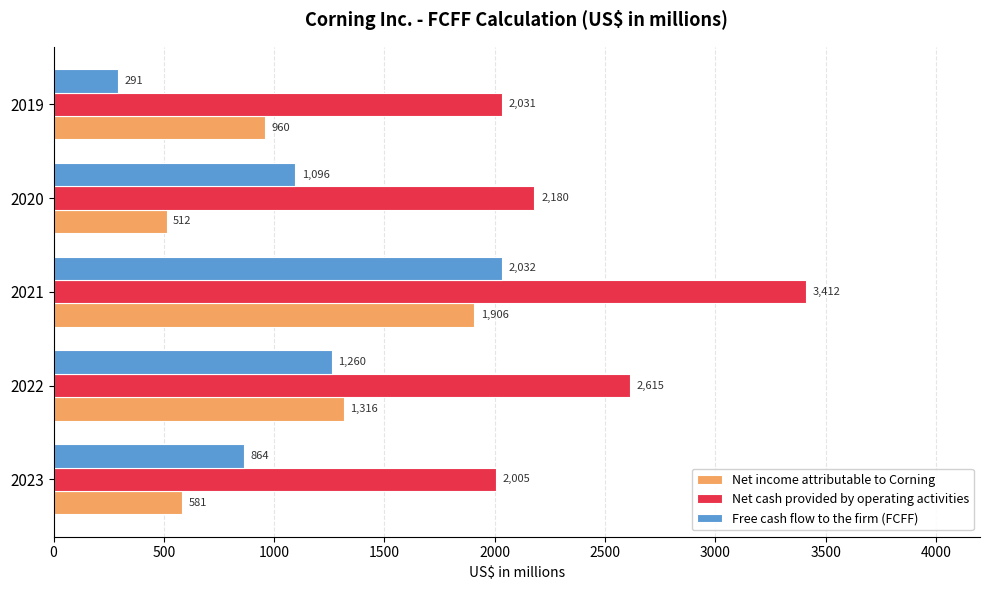

List the series in order of their peak value, lowest first.

Net income attributable to Corning, Free cash flow to the firm (FCFF), Net cash provided by operating activities